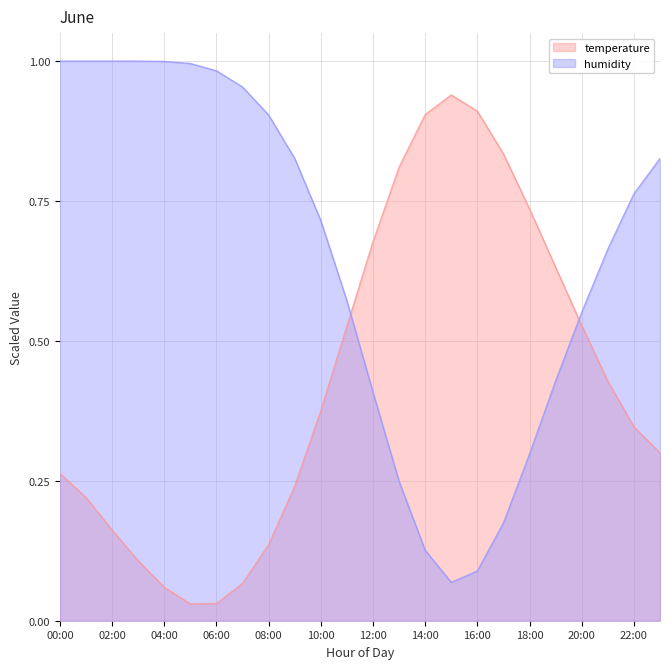

The humidity series shows 0.7 at 06:00. True or false?

False